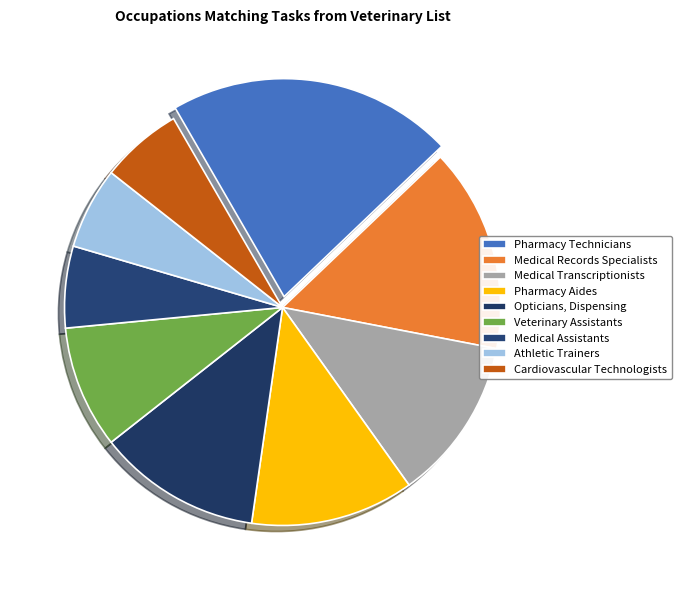

How many slices are in this pie chart?

9